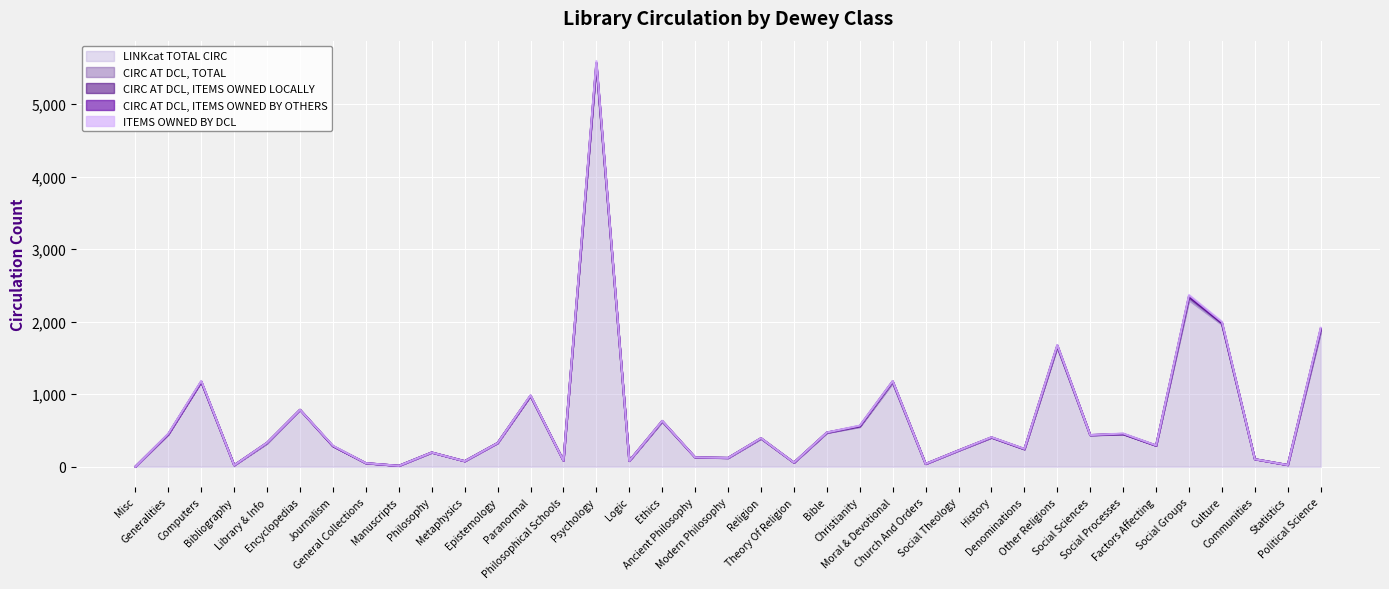

At which label does LINKcat TOTAL CIRC reach its minimum?

Misc